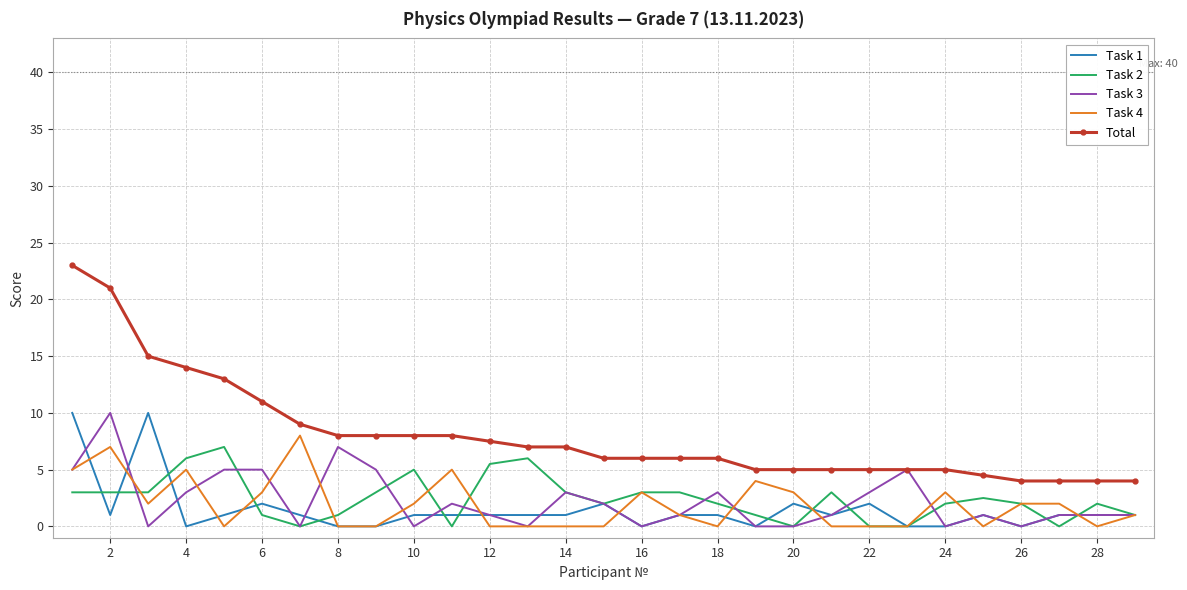

Which series has the widest spread of values?

Total